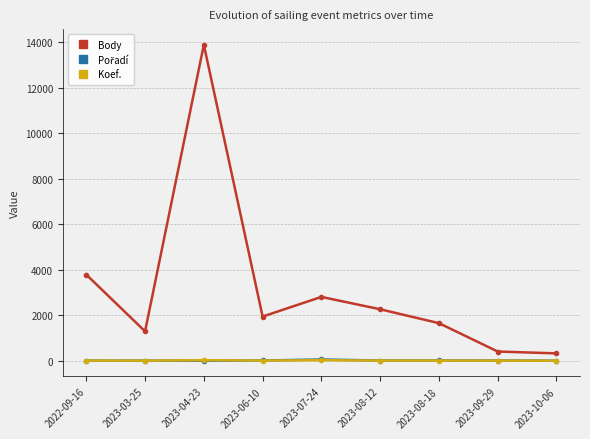

True or false: Koef. and Body cross at least once.

False